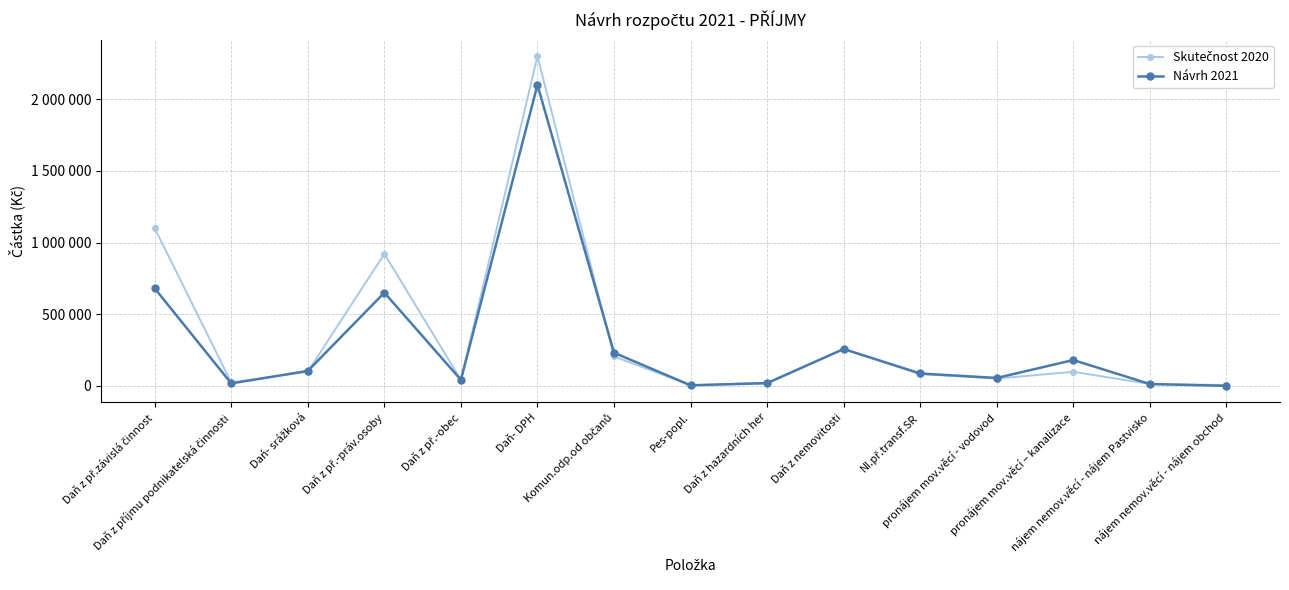

At which label does Skutečnost 2020 reach its minimum?

Pes-popl.